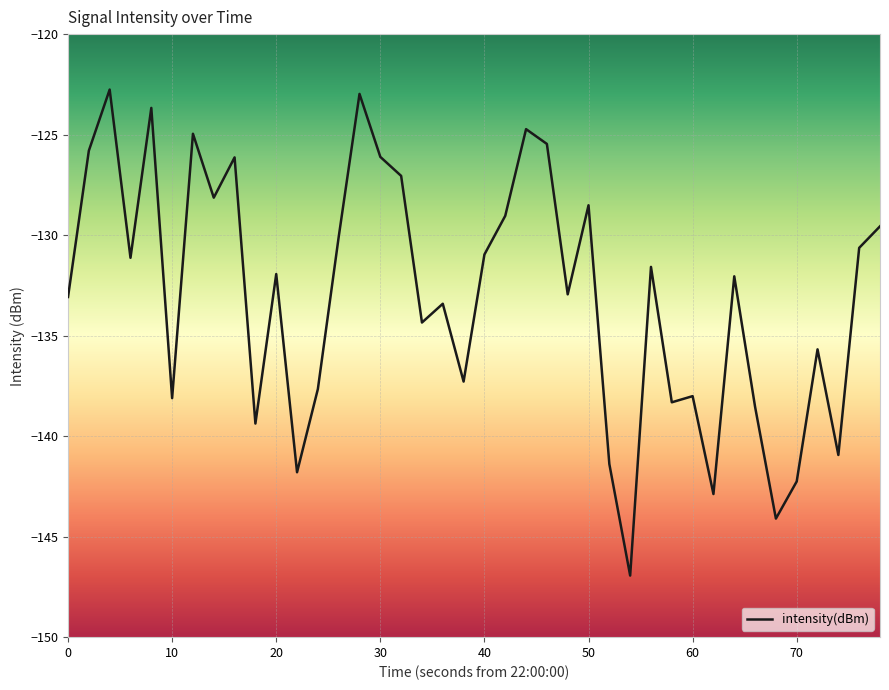

What is the difference between the maximum and minimum values?

24.2